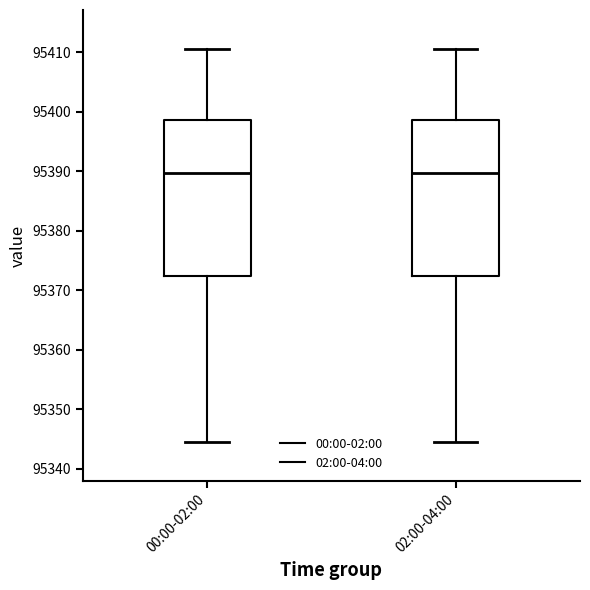

Reading left to right, transcribe this box plot: for each box, give where its median line is, the range the box spans, and where its two whiskers end, as read against the y-axis. The values are not printed on the chart, so give them approximately, as read against the axis.

00:00-02:00: median 95390, box 95372 to 95399, whiskers 95345 to 95411
02:00-04:00: median 95390, box 95372 to 95399, whiskers 95345 to 95411